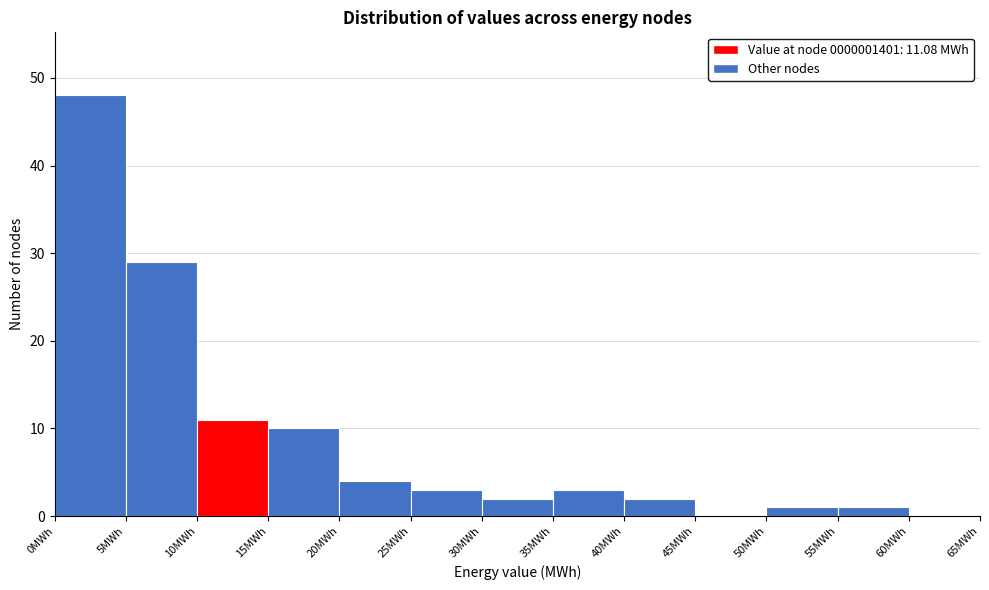

Reading left to right, transcribe this chart: for each bar, give the range it covers on the x-axis and its height. The values are not printed on the chart, so give them approximately, as read against the axis.

0 to 5: 48
5 to 10: 29
10 to 15: 11
15 to 20: 10
20 to 25: 4
25 to 30: 3
30 to 35: 2
35 to 40: 3
40 to 45: 2
45 to 50: 0
50 to 55: 1
55 to 60: 1
60 to 65: 0